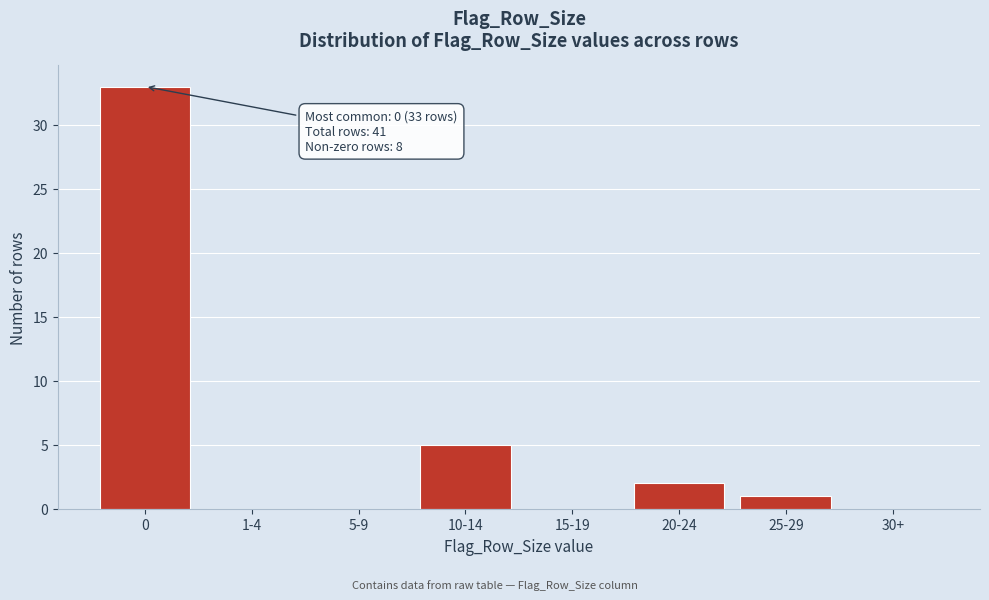

Reading left to right, list all the values displayed in this chart.

0=33	1-4=0	5-9=0	10-14=5	15-19=0	20-24=2	25-29=1	30+=0